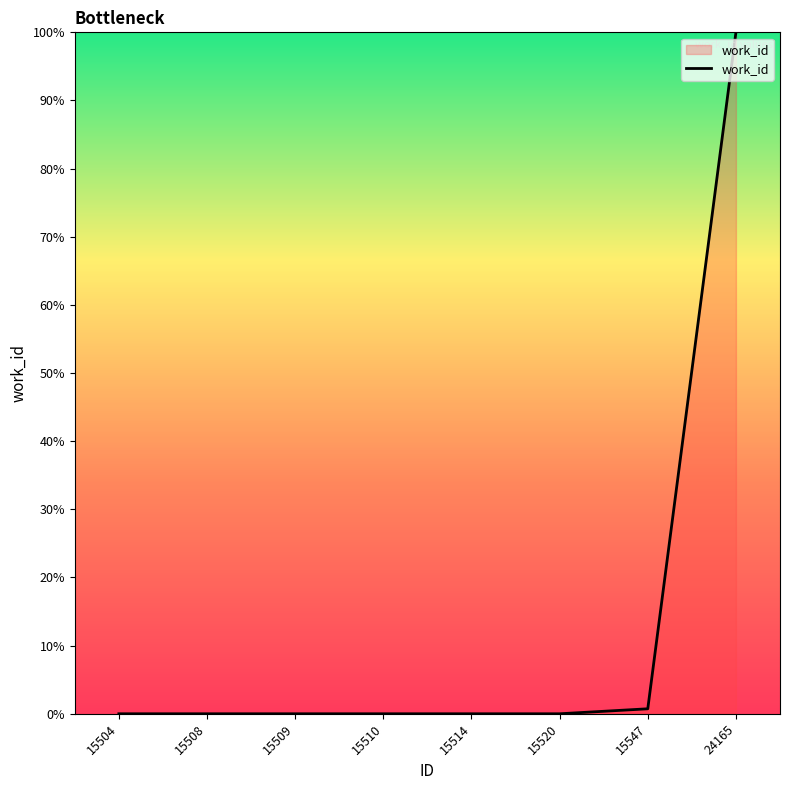

Reading left to right, what are all the values shown in this chart?

15504=0.0	15508=0.0	15509=0.0	15510=0.0	15514=0.0	15520=0.0	15547=0.7	24165=100.0